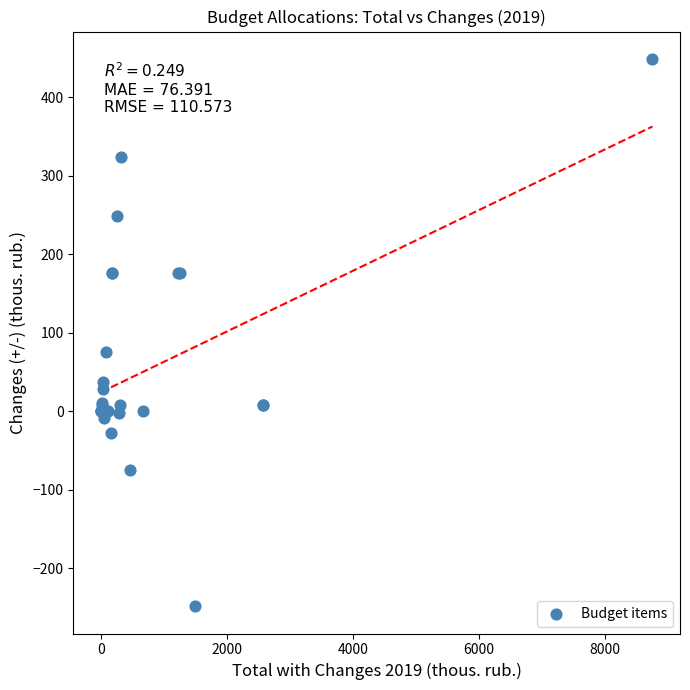

What Y value in the scatter plot is closest to 100?

75.0